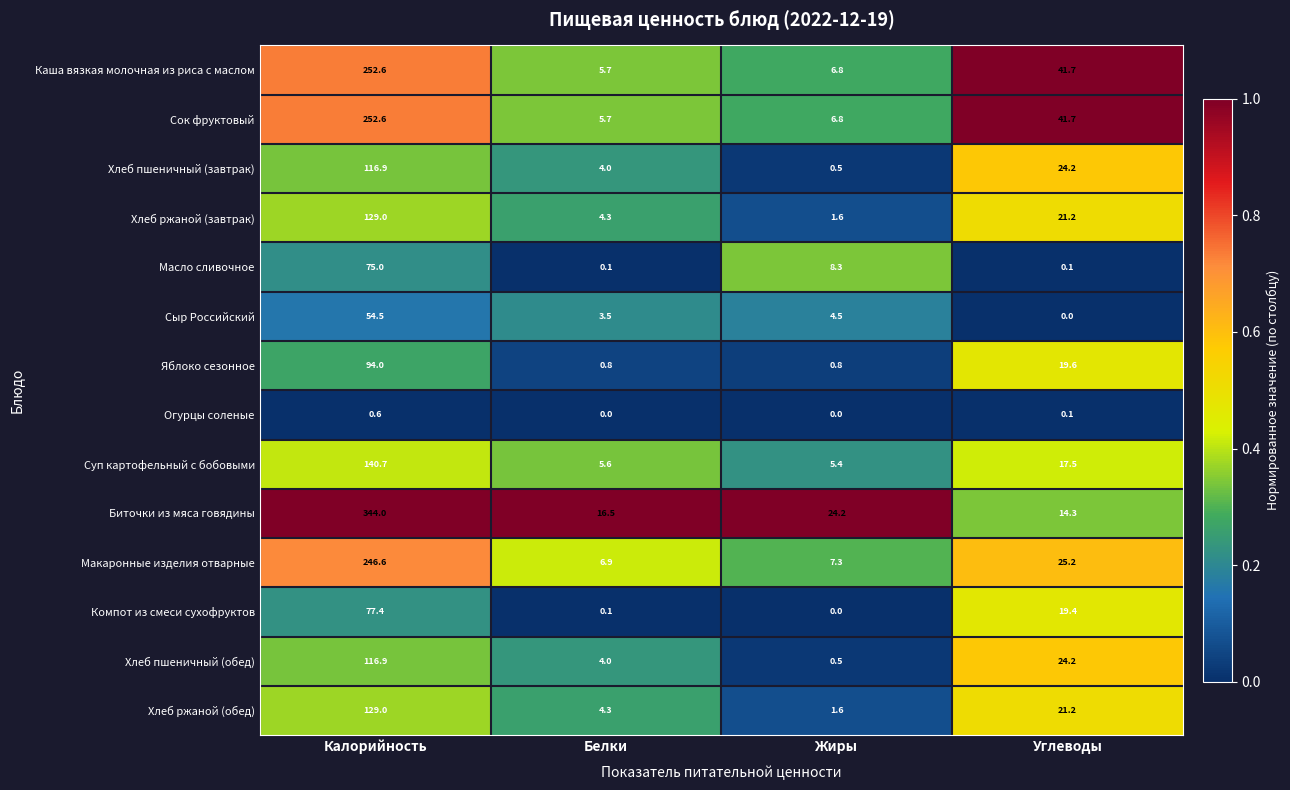

Rank the categories by Хлеб пшеничный (обед) value from lowest to highest.

Жиры, Белки, Углеводы, Калорийность